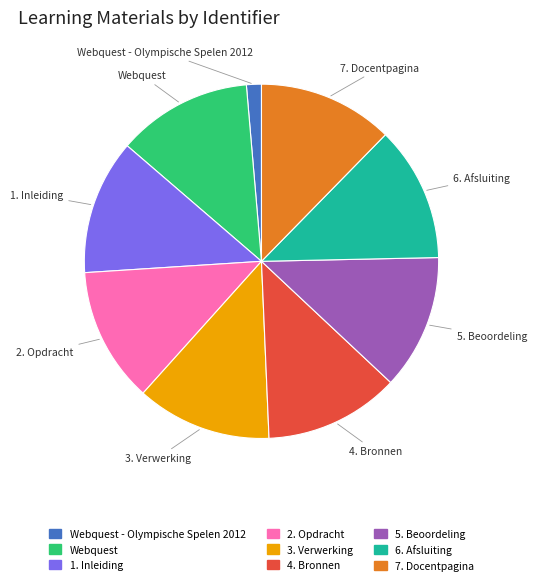

Is there any slice that represents more than half of the pie?

No